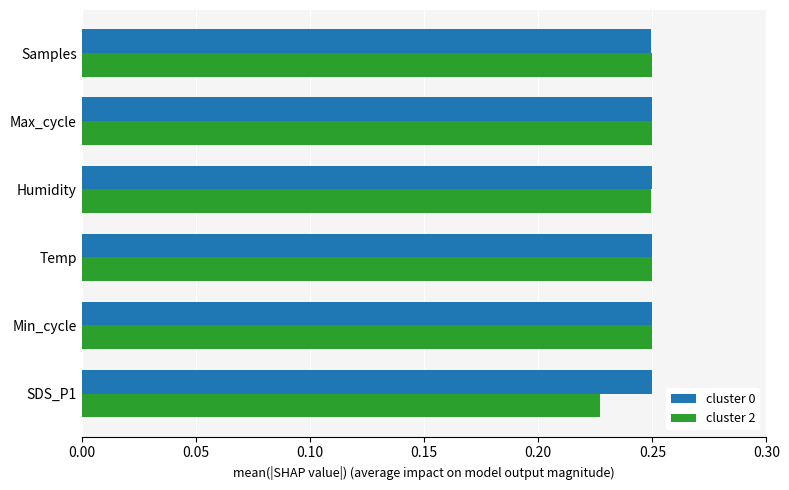

At which label is cluster 2 closest to 0?

SDS_P1